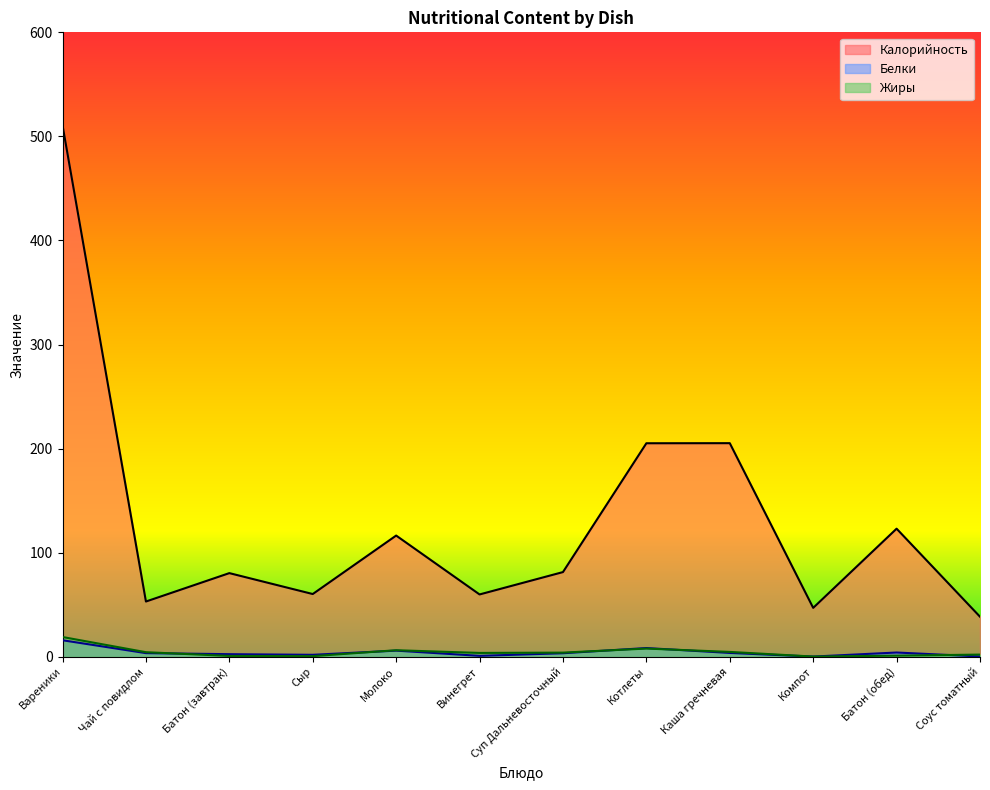

How many lines are shown in the chart?

3